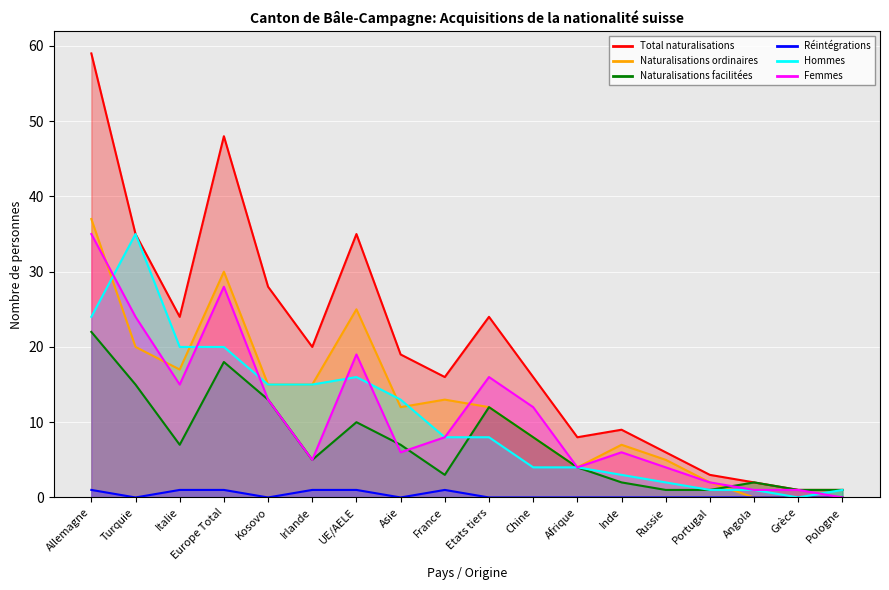

Reading left to right, transcribe all the data shown in this chart.

Total naturalisations: 59	35	24	48	28	20	35	19	16	24	16	8	9	6	3	2	1	1
Naturalisations ordinaires: 37	20	17	30	15	15	25	12	13	12	8	4	7	5	2	0	0	0
Naturalisations facilitées: 22	15	7	18	13	5	10	7	3	12	8	4	2	1	1	2	1	1
Réintégrations: 1	0	1	1	0	1	1	0	1	0	0	0	0	0	0	0	0	0
Hommes: 24	35	20	20	15	15	16	13	8	8	4	4	3	2	1	1	0	1
Femmes: 35	24	15	28	13	5	19	6	8	16	12	4	6	4	2	1	1	0